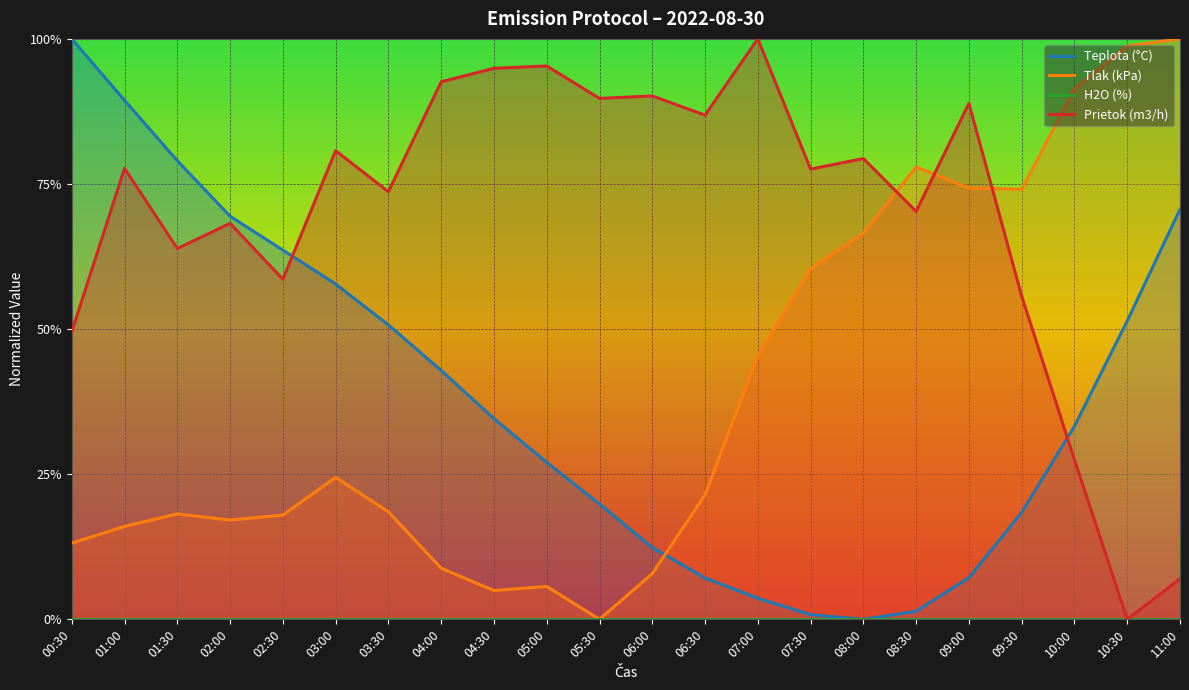

How many intersections are there between Tlak (kPa) and Teplota (°C)?

1